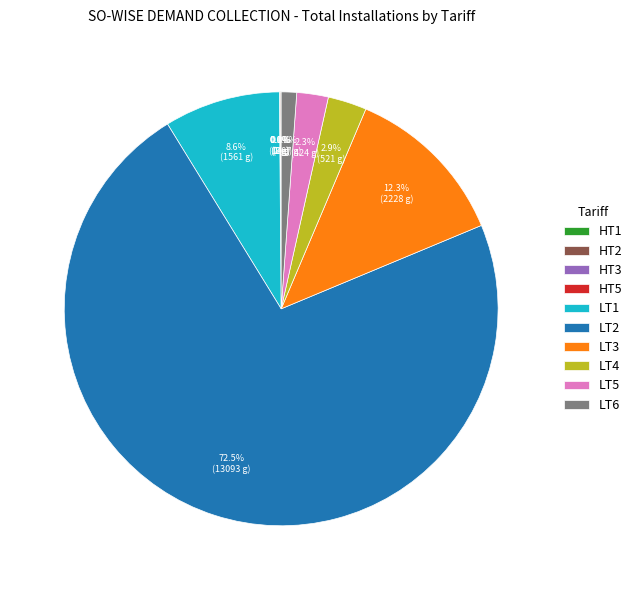

Do LT5 and LT1 together represent more than half of the pie?

No